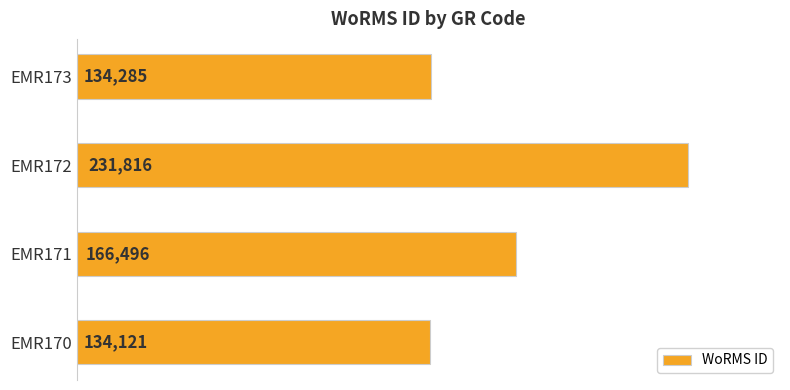

The value at EMR173 is 134285. True or false?

True